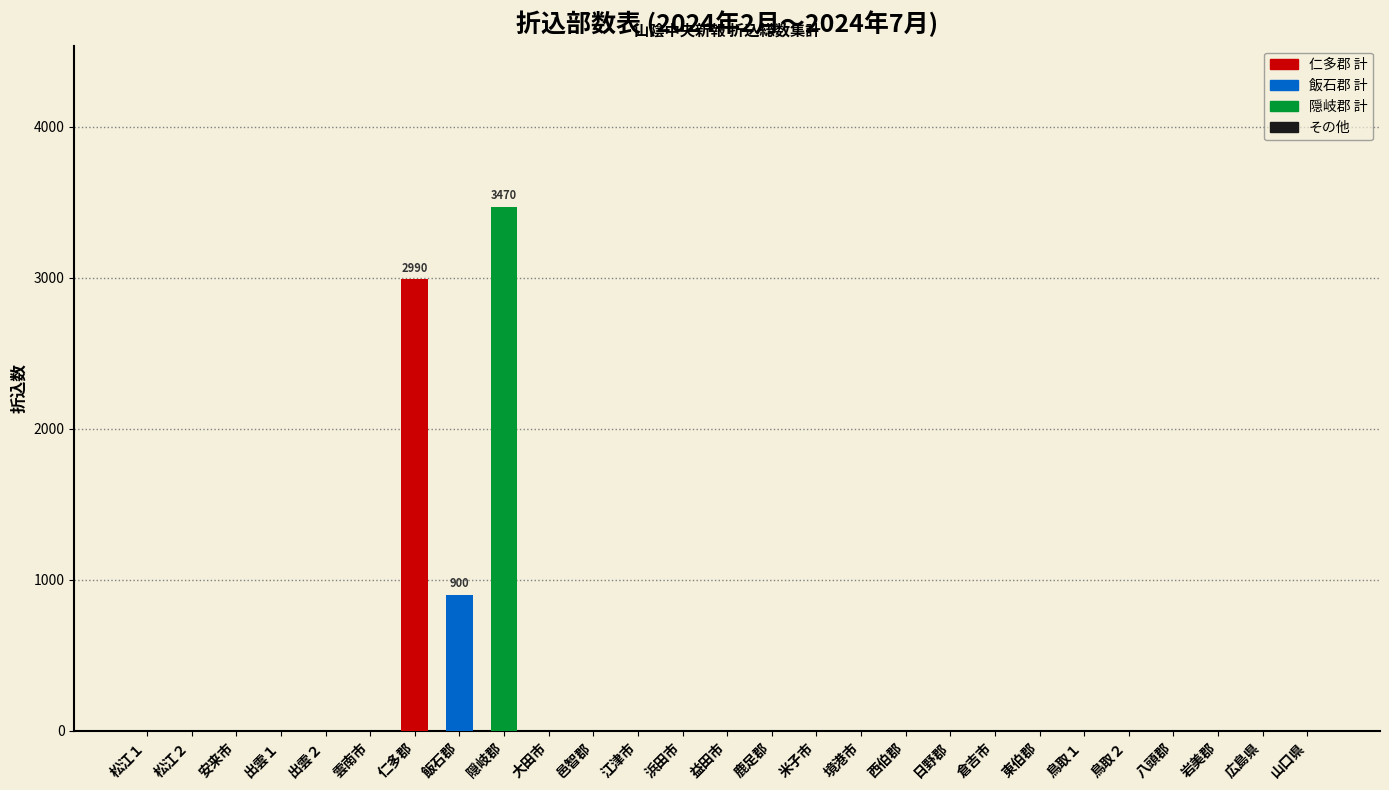

What is the maximum value shown in the chart?

3470